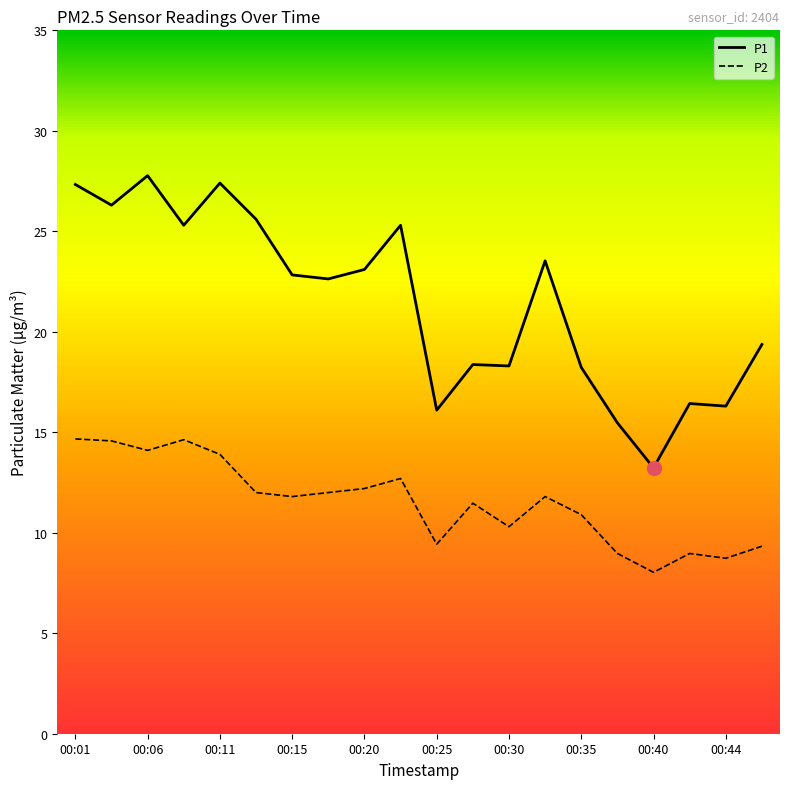

What is the sum of all P1 values?

428.9